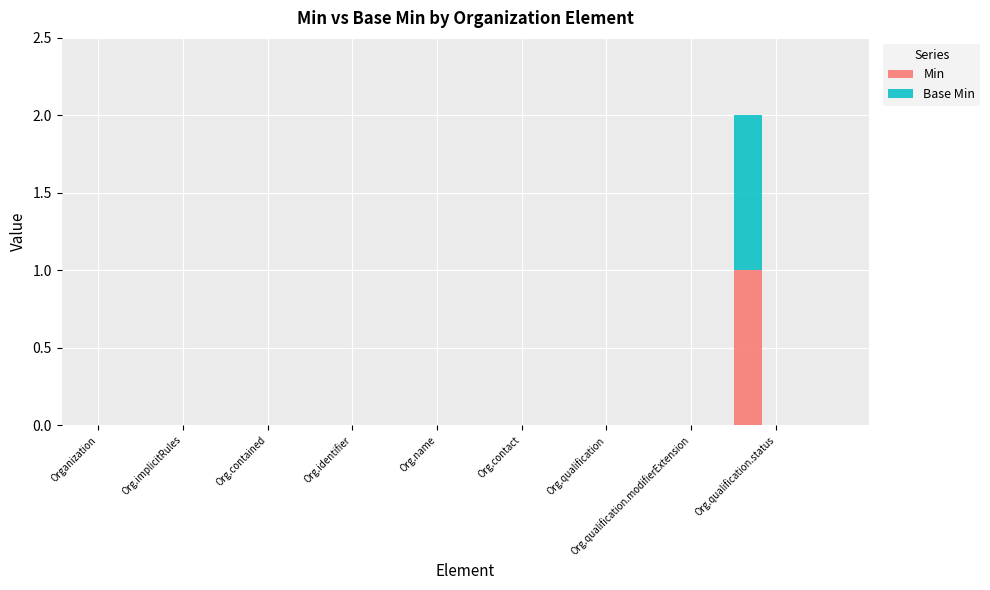

True or false: Min has a value of 1 at Organization.partOf.

False